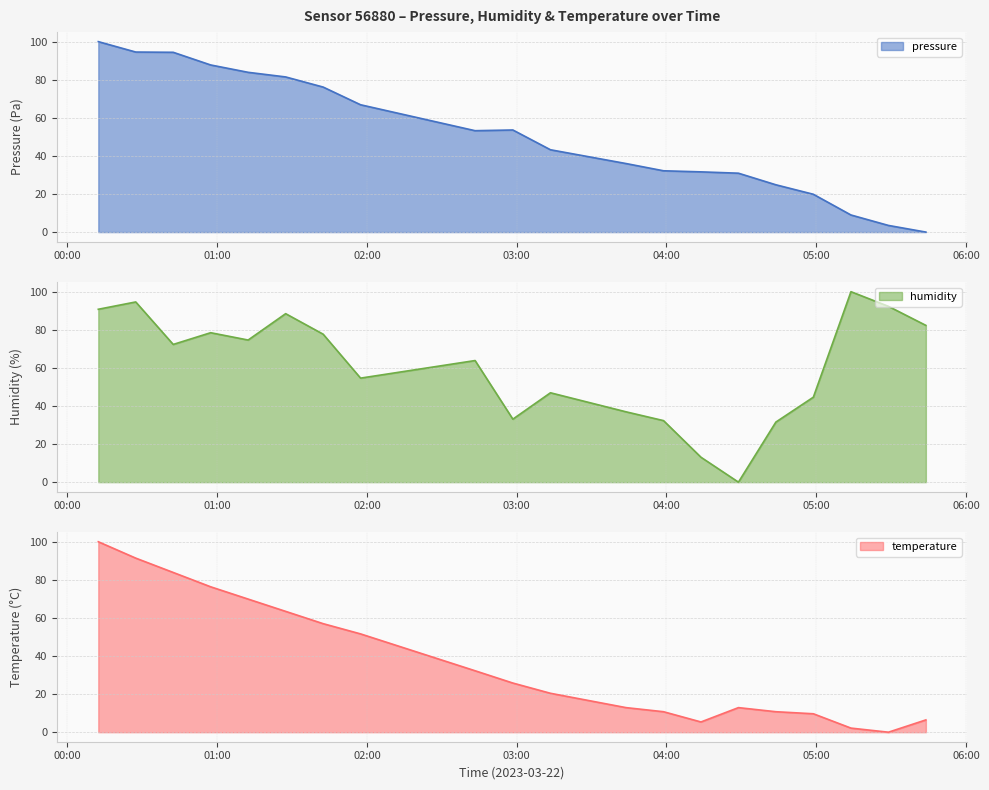

What is the value of the pressure point at the 18th from the left?

9.0